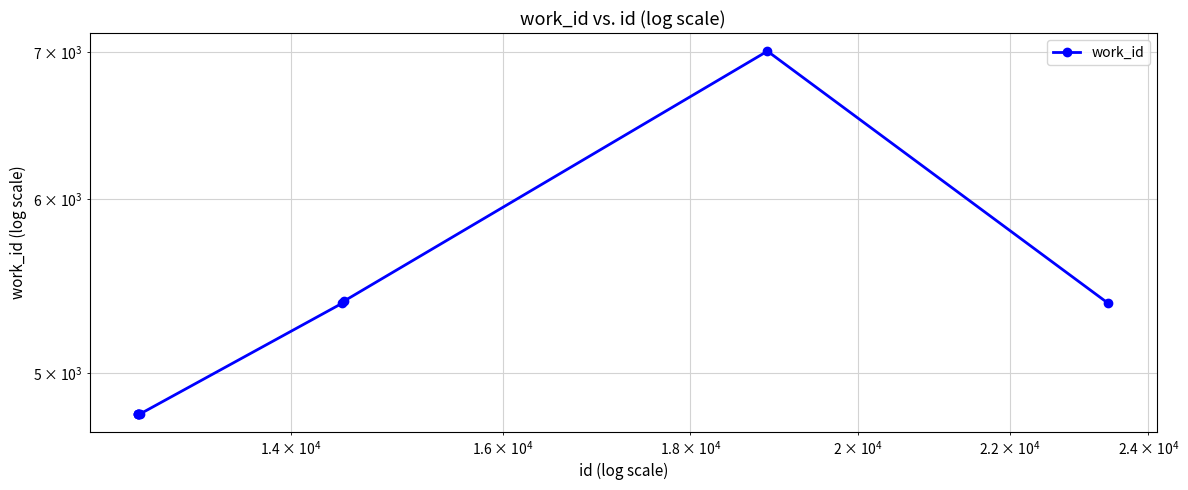

What is the average value?

5235